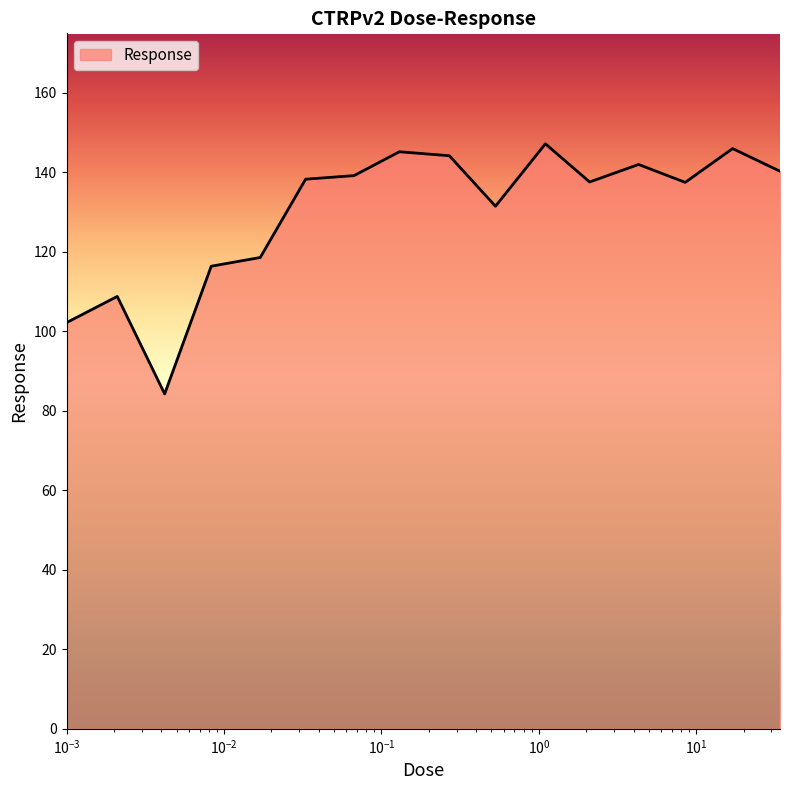

What is the difference between the maximum and minimum values?

62.9